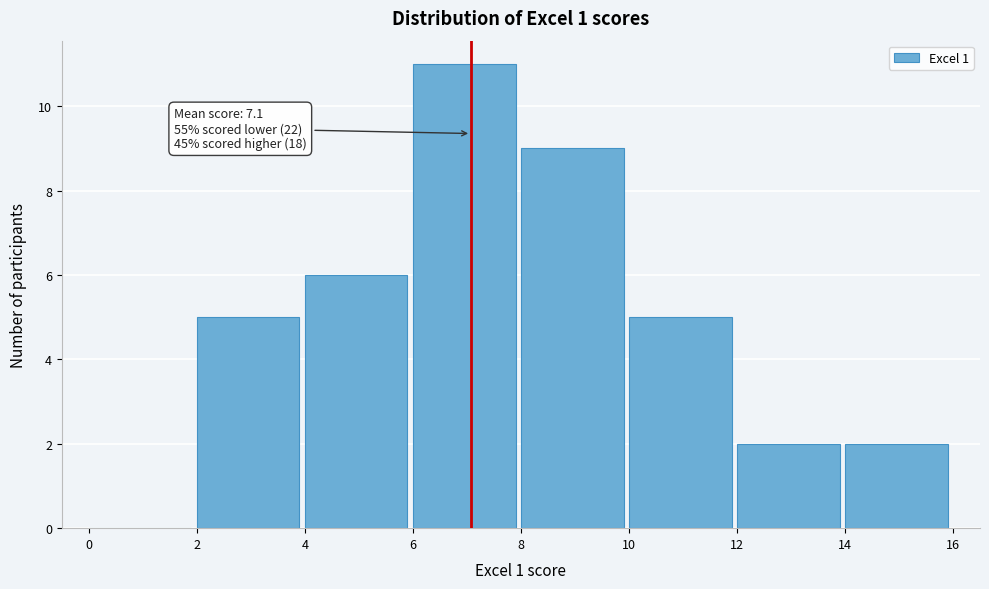

Which range on the x-axis has the tallest bar?

6 to 8